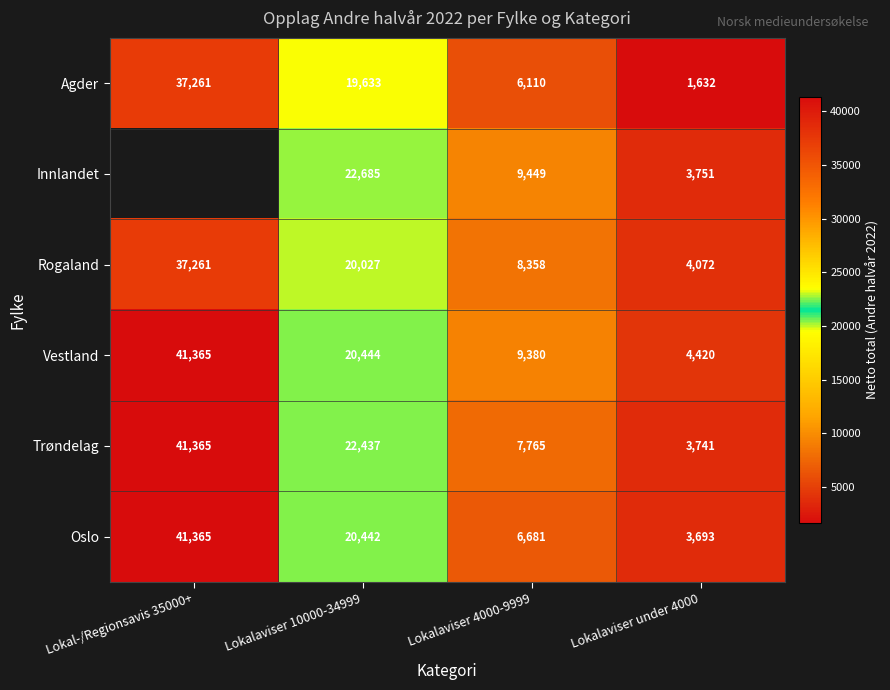

The value of Trøndelag at Lokalaviser 10000-34999 is 22437. True or false?

True